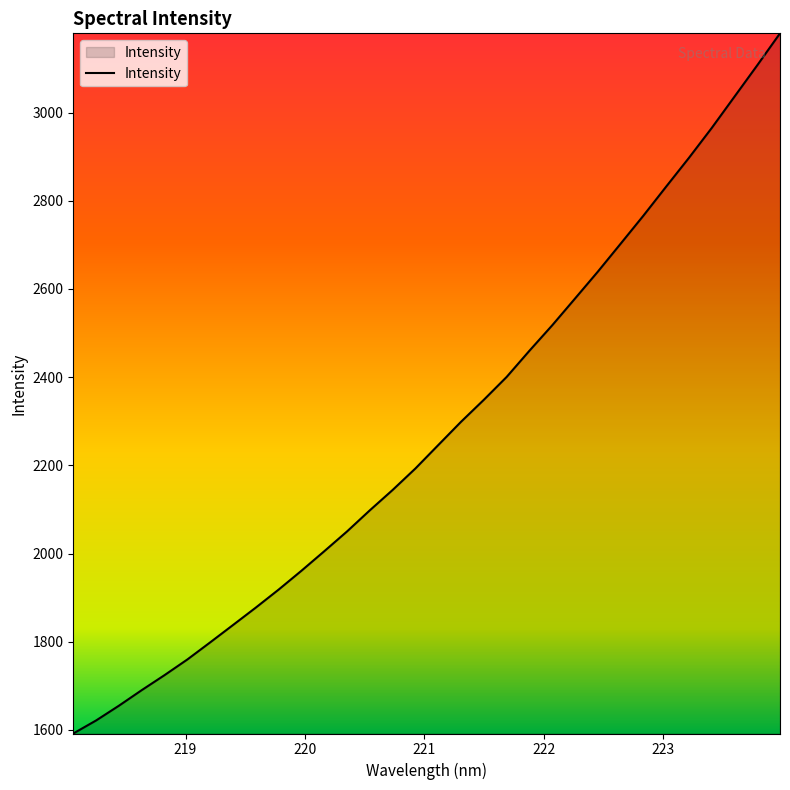

What is the difference between the maximum and minimum values?

1587.7